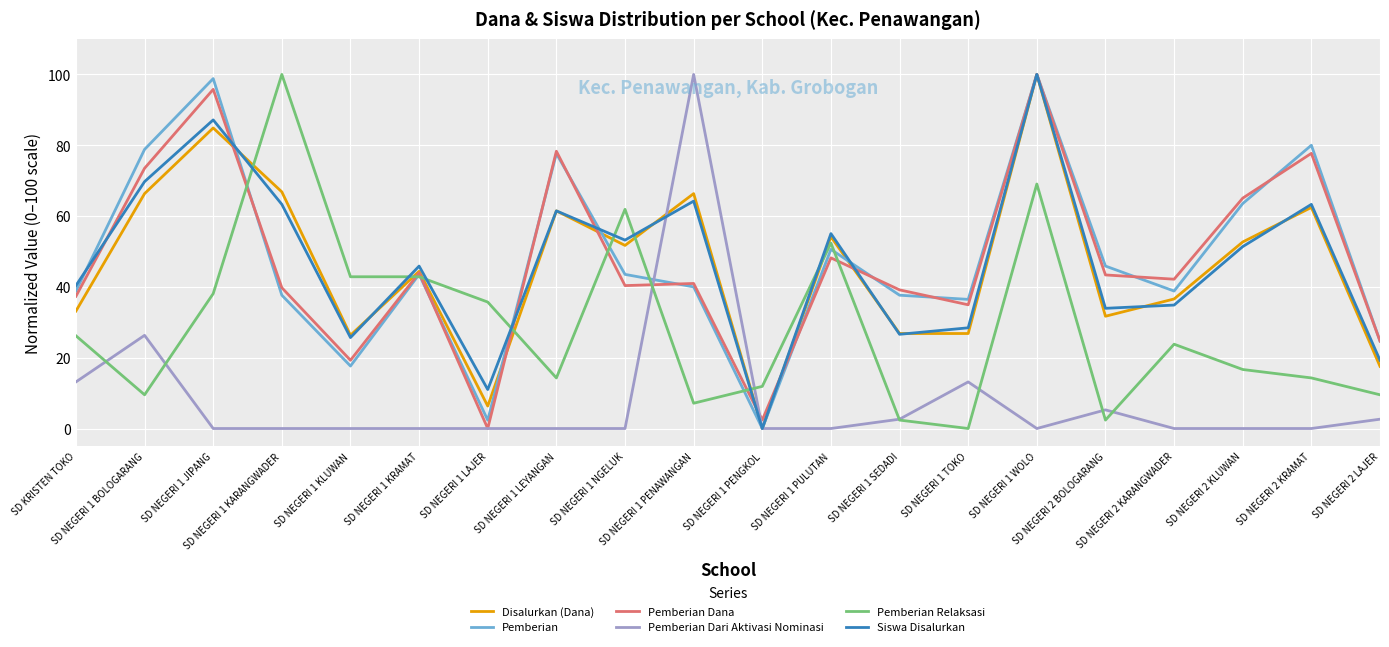

In Pemberian Dana, how many points are lower than both neighbors (excluding endpoints)?

6